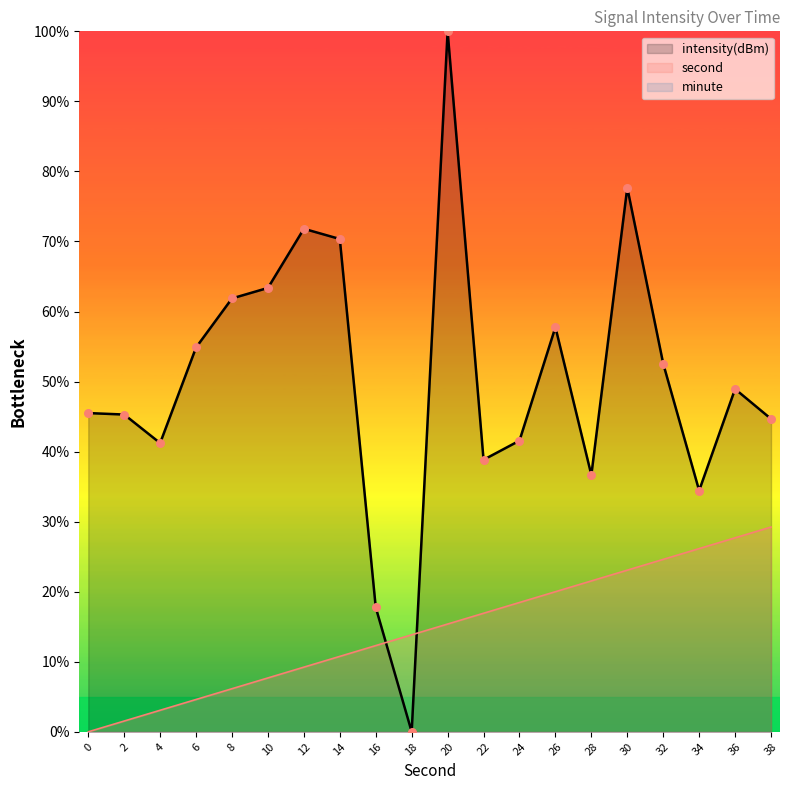

Which series has the widest spread of Y values?

intensity(dBm)